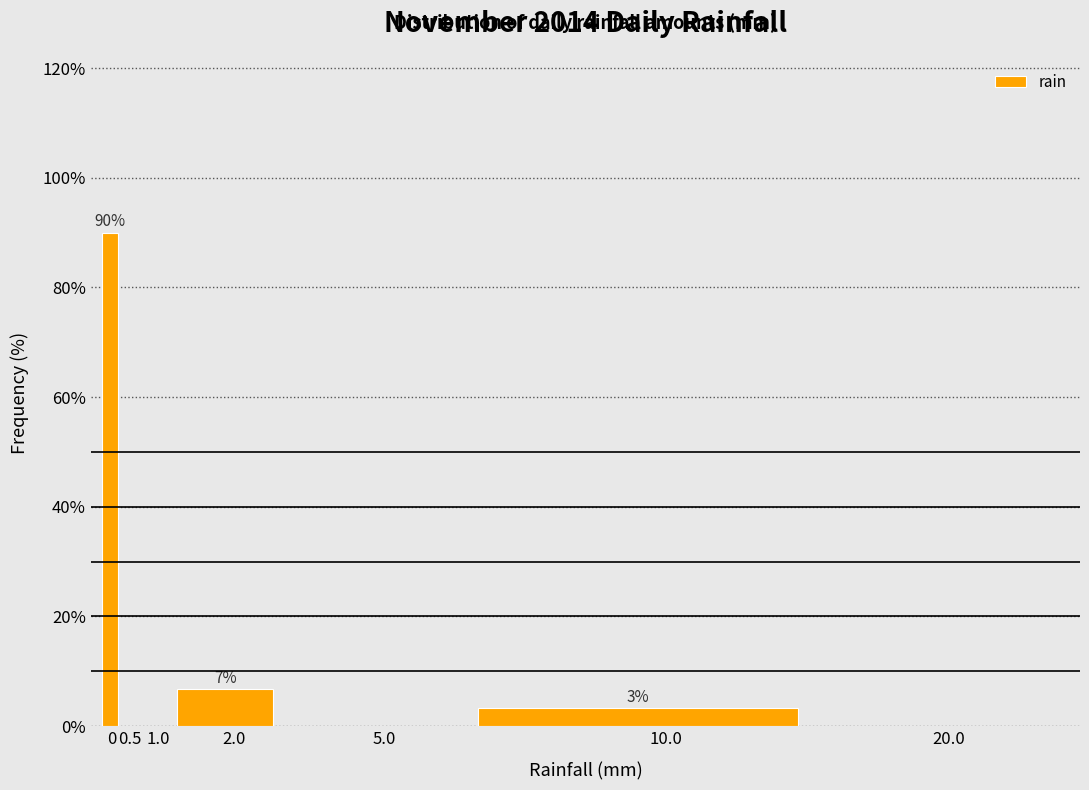

Reading left to right, list all the values displayed in this chart.

0=90.0	0.5=0.0	1.0=0.0	2.0=6.7	5.0=0.0	10.0=3.3	20.0=0.0